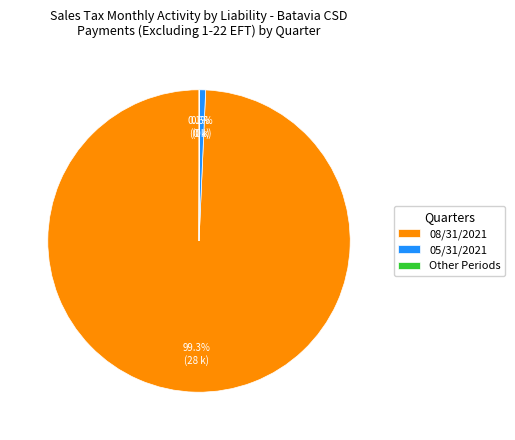

Which category has the biggest portion of the pie?

08/31/2021